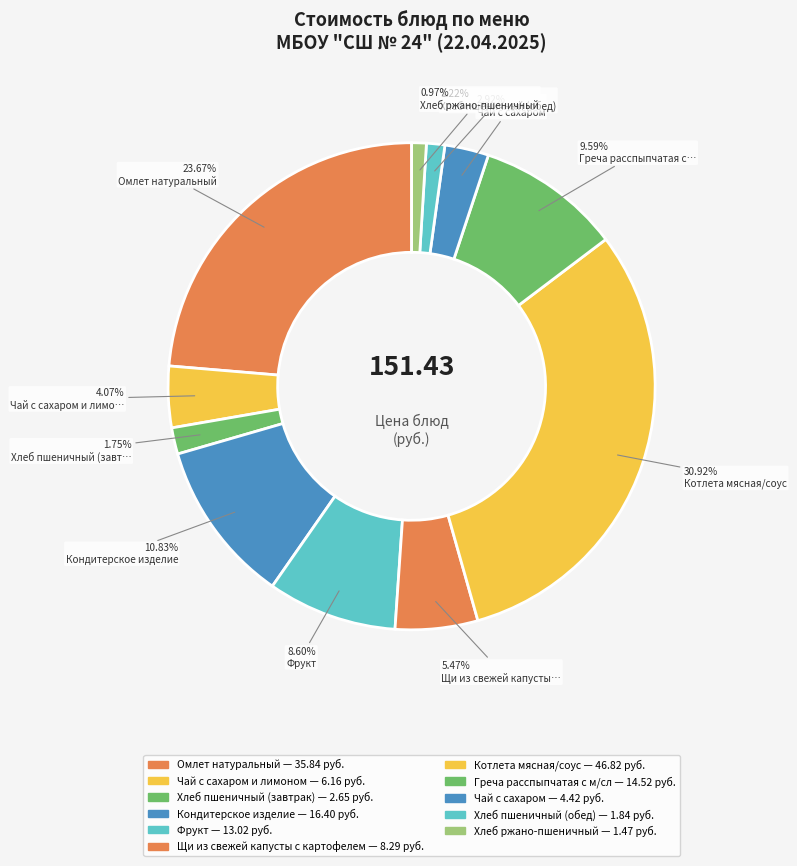

How many slices are in this pie chart?

11